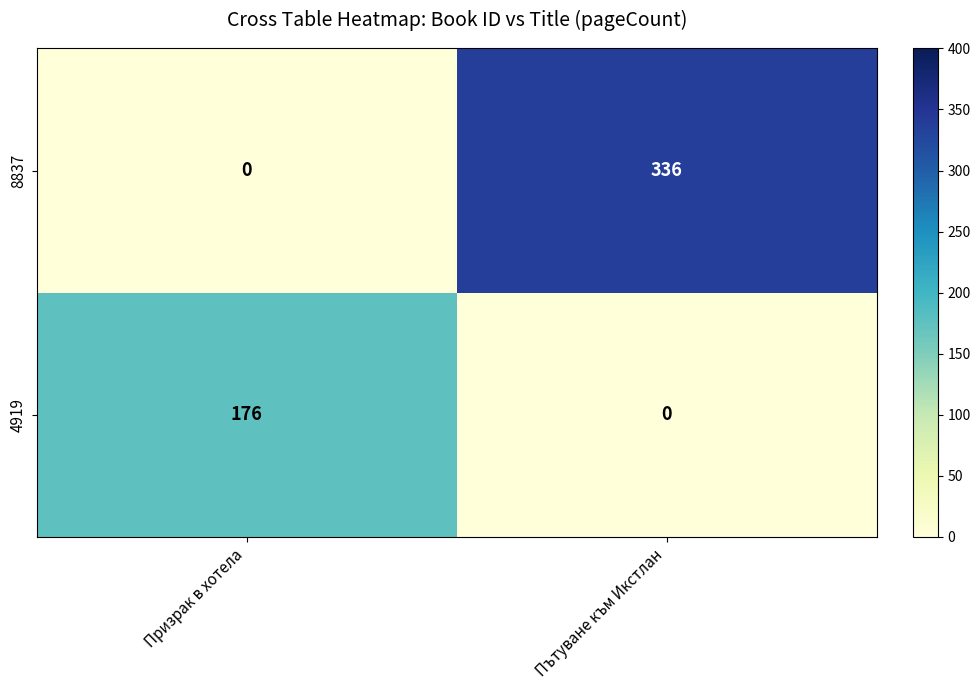

Which series has the largest total across all categories?

8837